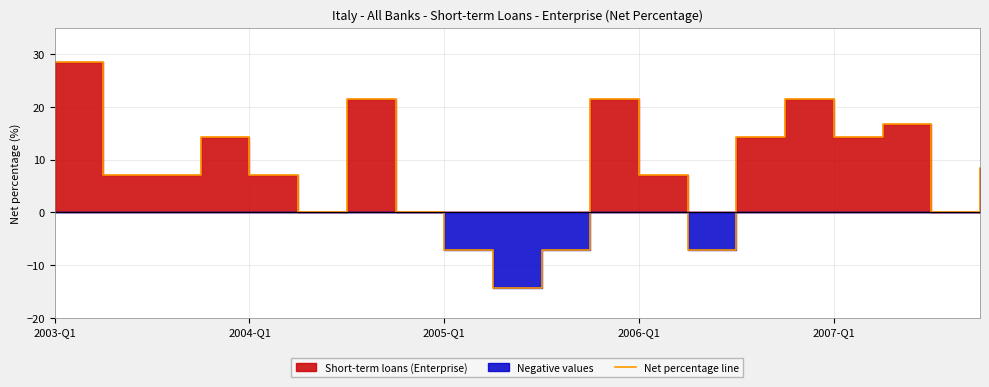

True or false: the data has more than 0 interior local peaks.

True